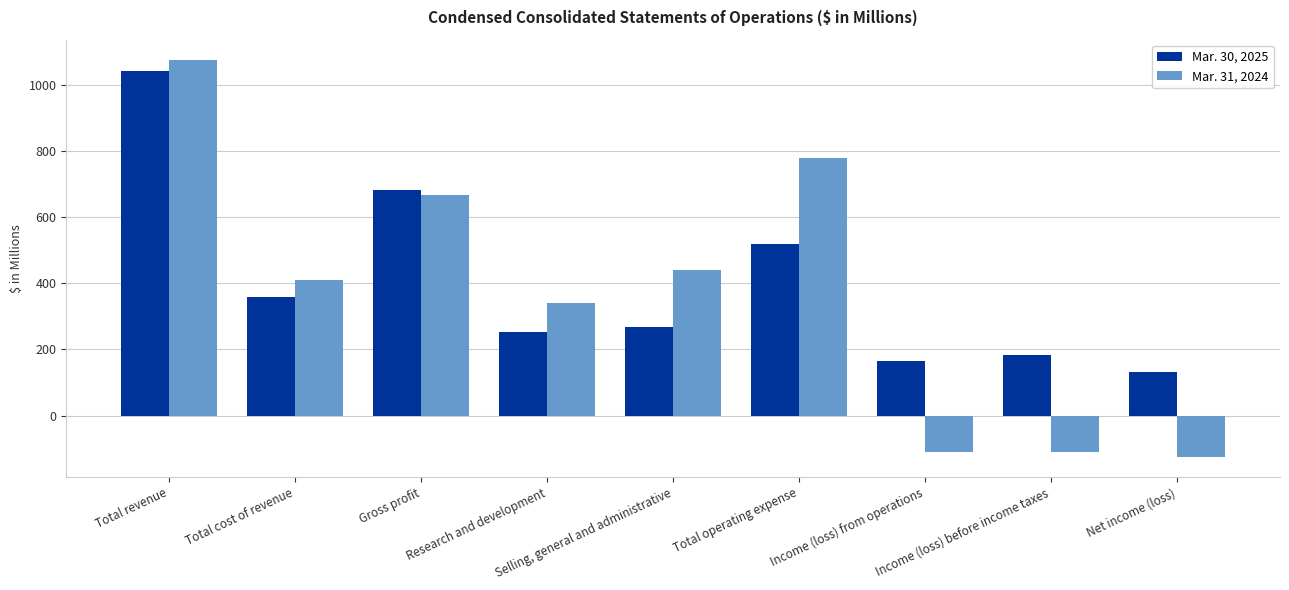

At which label does Mar. 30, 2025 first exceed 267?

Total revenue